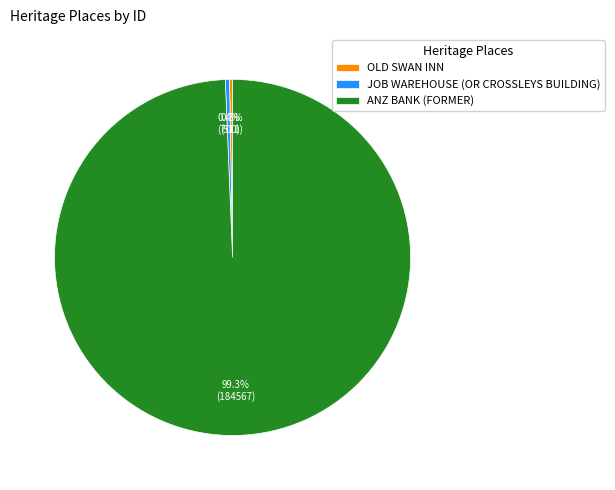

Which has a higher value, ANZ BANK (FORMER) or JOB WAREHOUSE (OR CROSSLEYS BUILDING)?

ANZ BANK (FORMER)